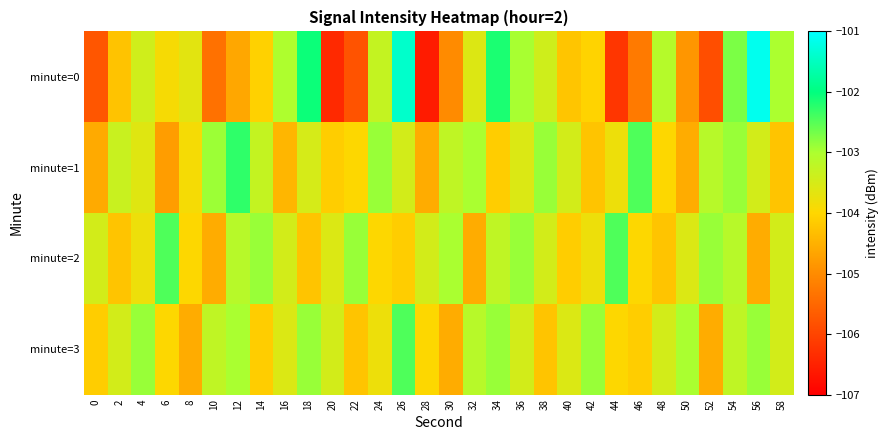

Rank the series at 58 from highest to lowest value.

minute=0, minute=2, minute=3, minute=1